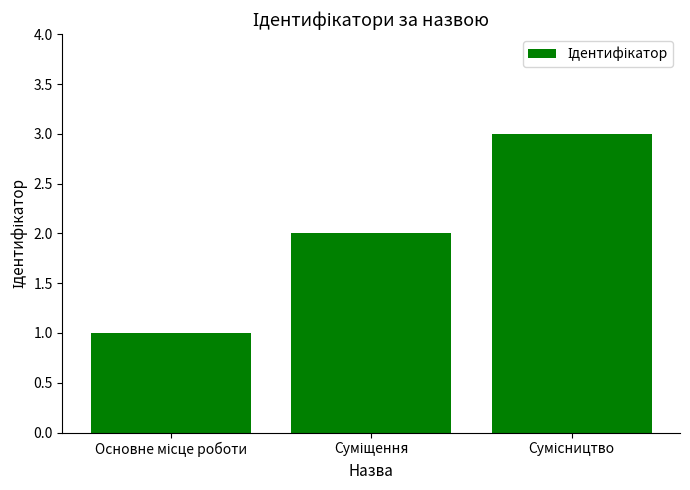

What is the maximum value shown in the chart?

3